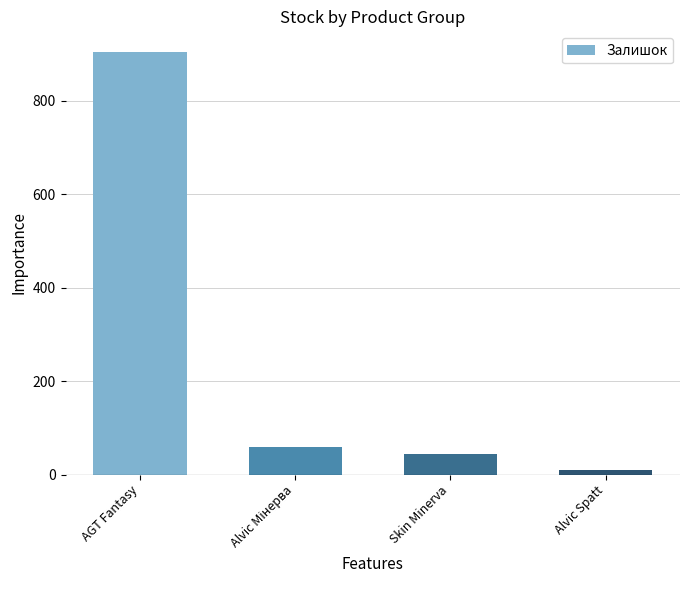

The chart shows a value of 10 at Alvic Spatt. True or false?

True